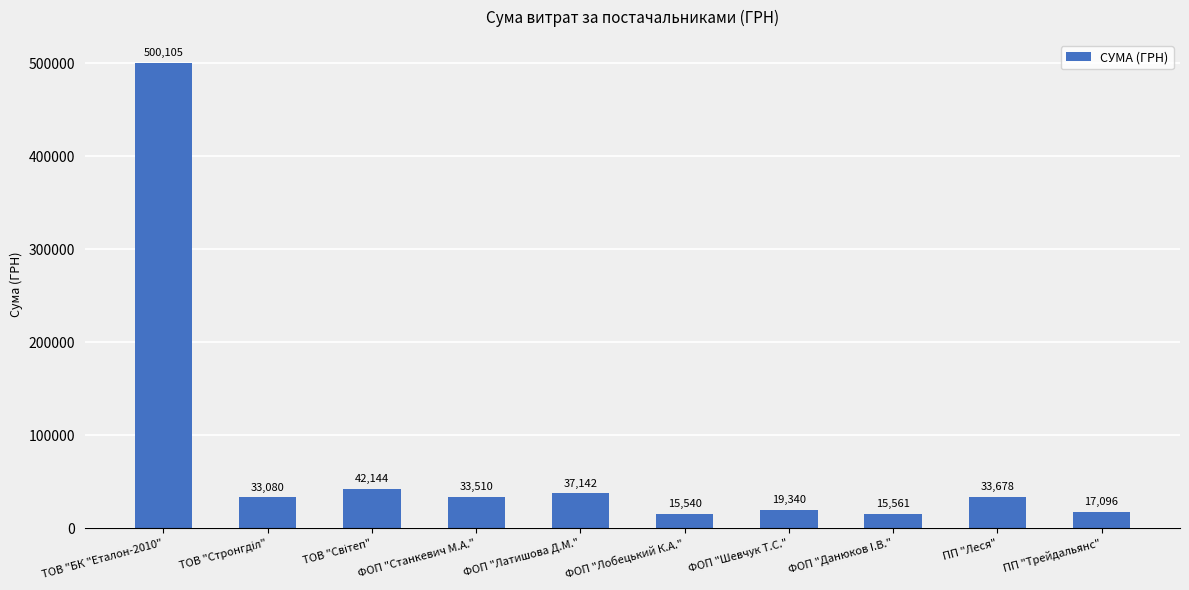

What is the label of the 2nd bar from the right?

ПП "Леся"